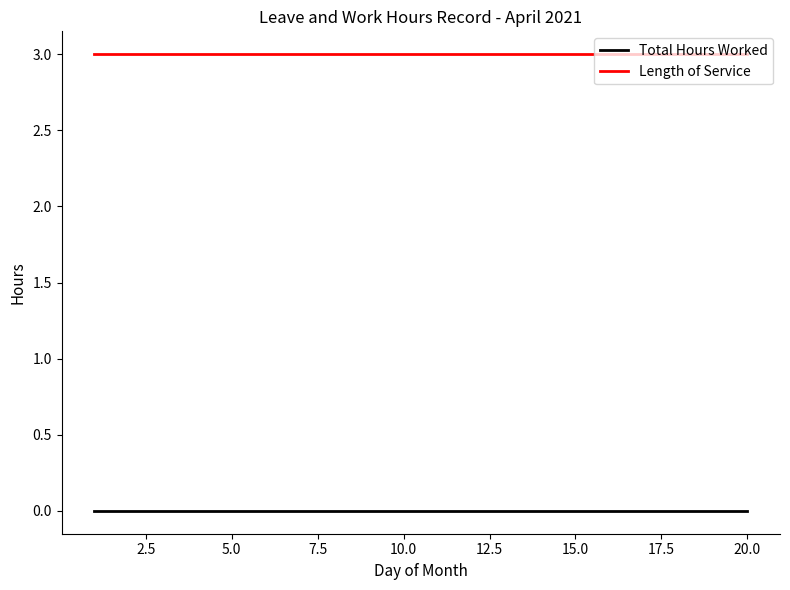

Reading left to right, transcribe all the data shown in this chart.

Total Hours Worked: 0	0	0	0	0	0	0	0	0	0	0	0	0	0	0	0	0	0	0	0
Length of Service: 3	3	3	3	3	3	3	3	3	3	3	3	3	3	3	3	3	3	3	3